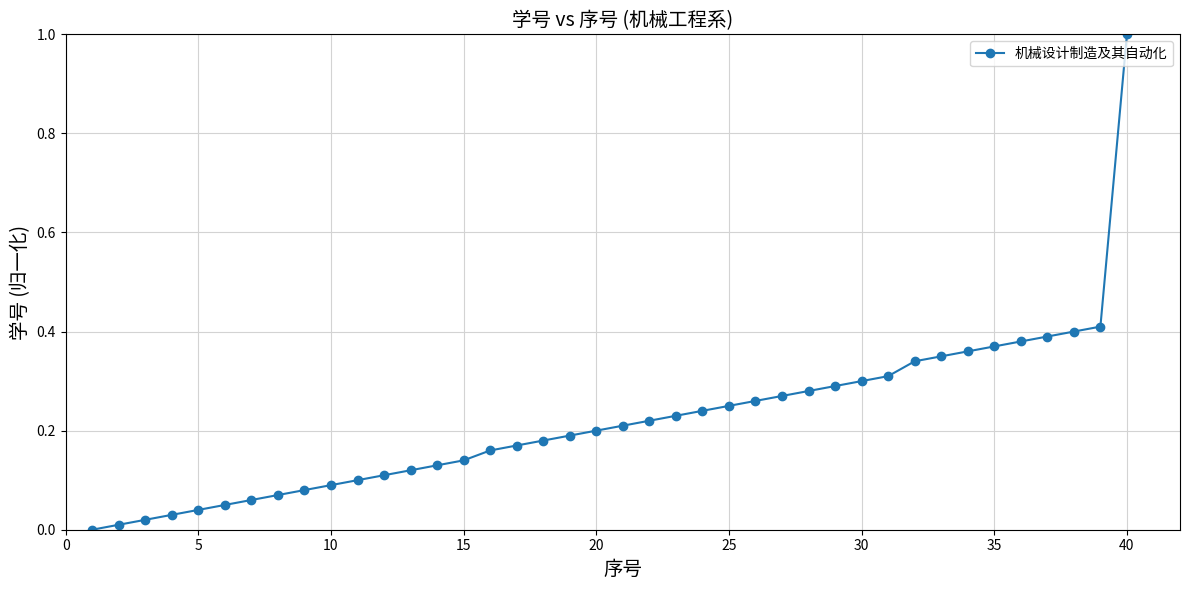

What is the maximum value shown in the chart?

1.0